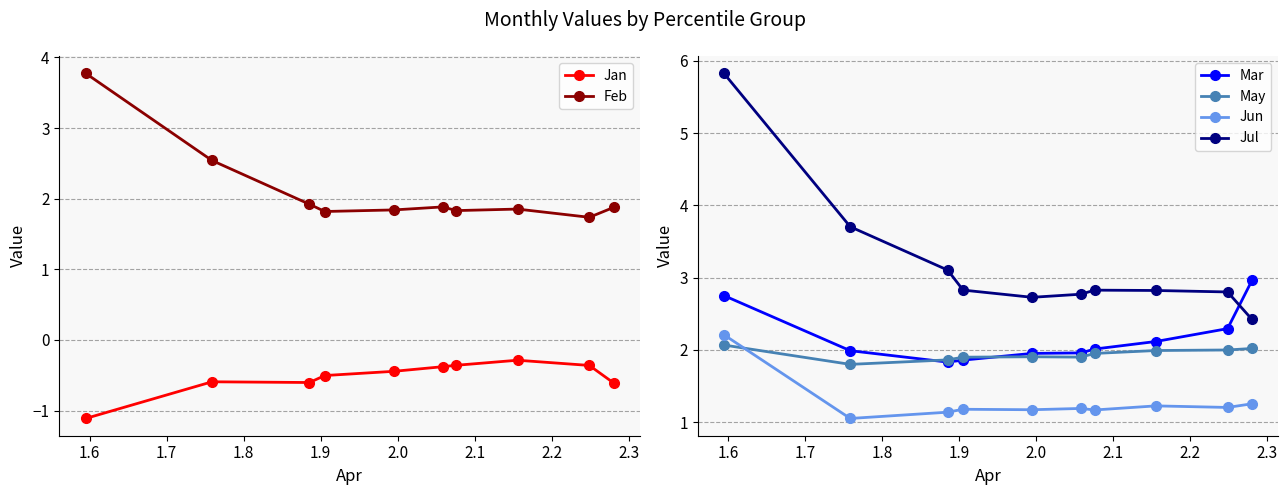

True or false: Mar has more than 1 points higher than both neighbors.

False